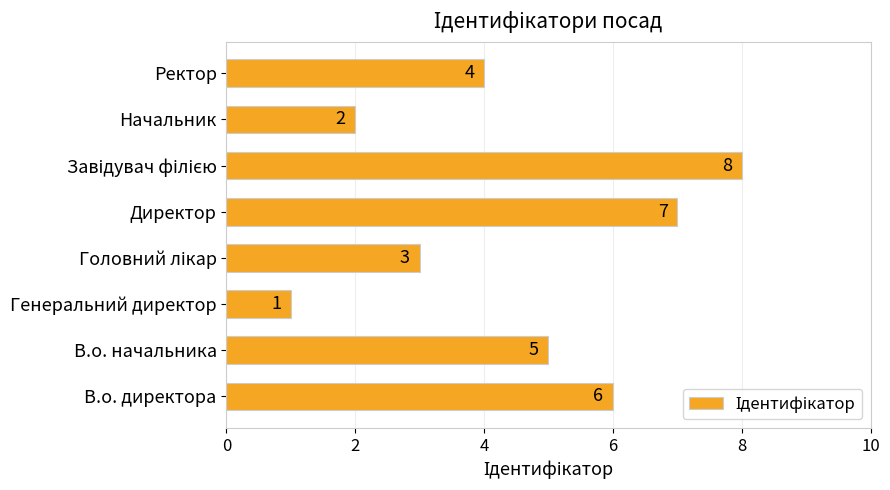

Is it true that the value at В.о. директора is 6?

True